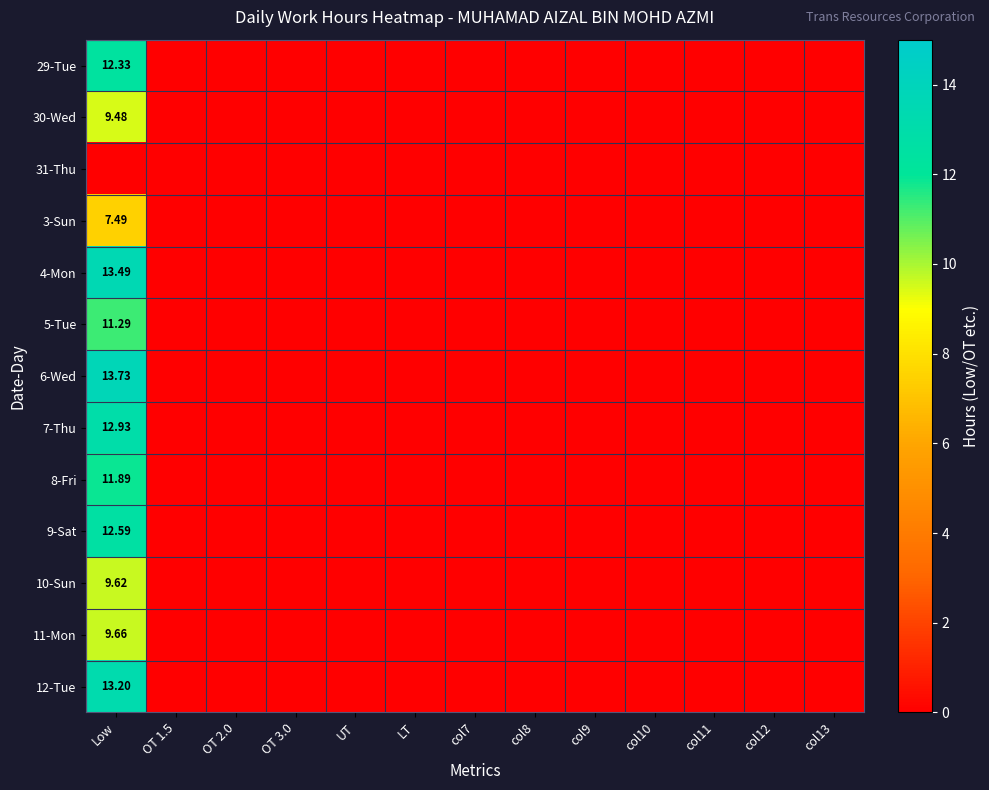

How many values in 6-Wed are above zero?

1